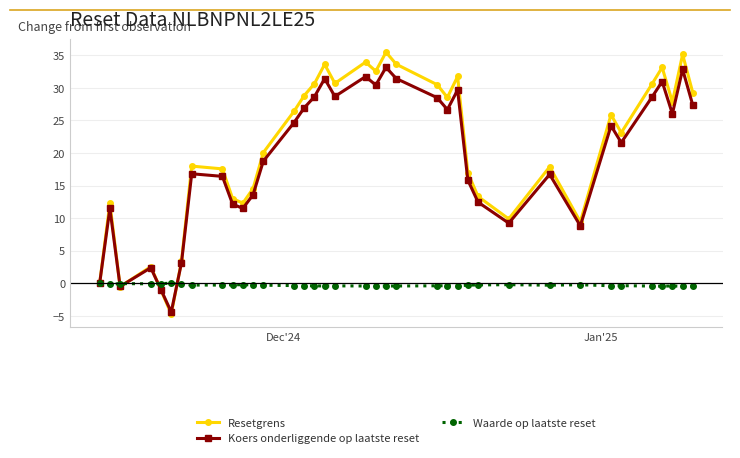

Rank the series by their maximum value, from lowest to highest.

Waarde op laatste reset, Koers onderliggende op laatste reset, Resetgrens